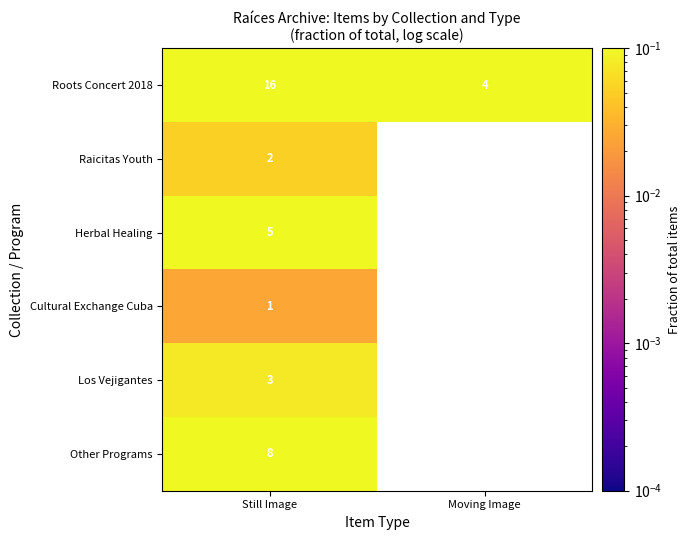

What is the spread (max minus min) of values at Still Image?

15.0